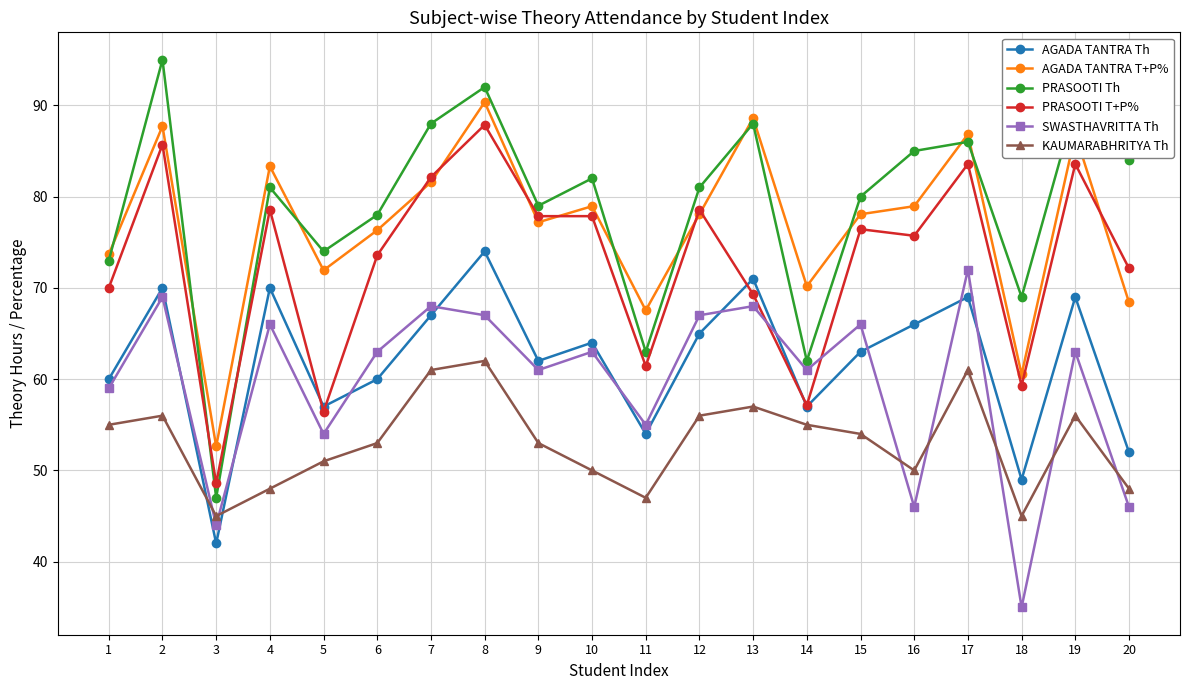

At how many categories does at least one series exceed 53?

19